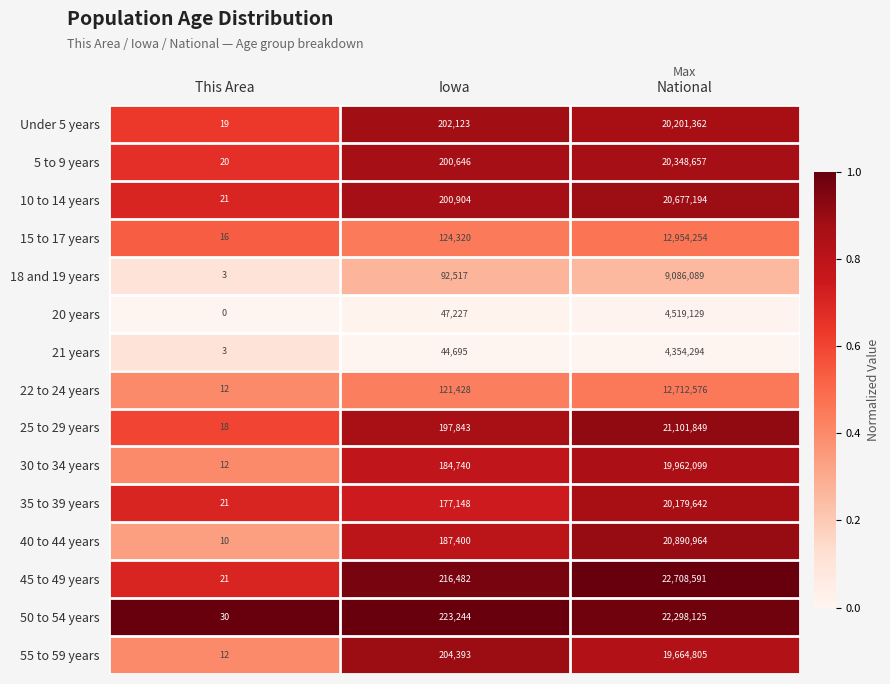

Which series has the largest range (max minus min)?

45 to 49 years